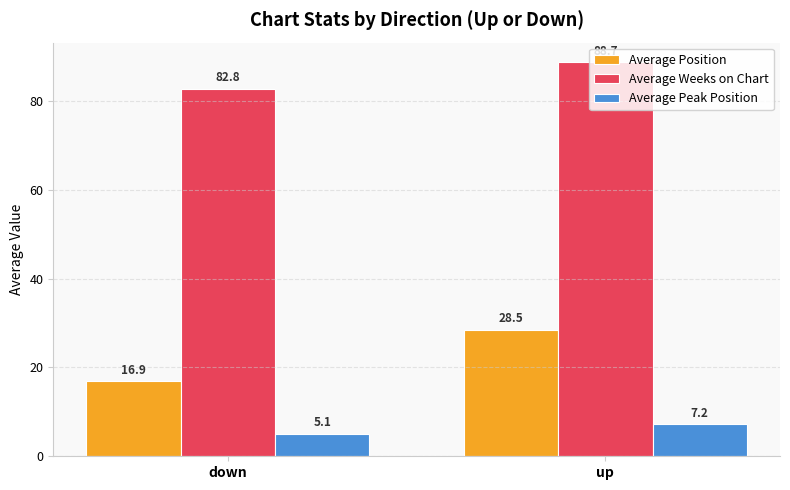

What is the value of the Average Position bar at the 2nd from the left?

28.5